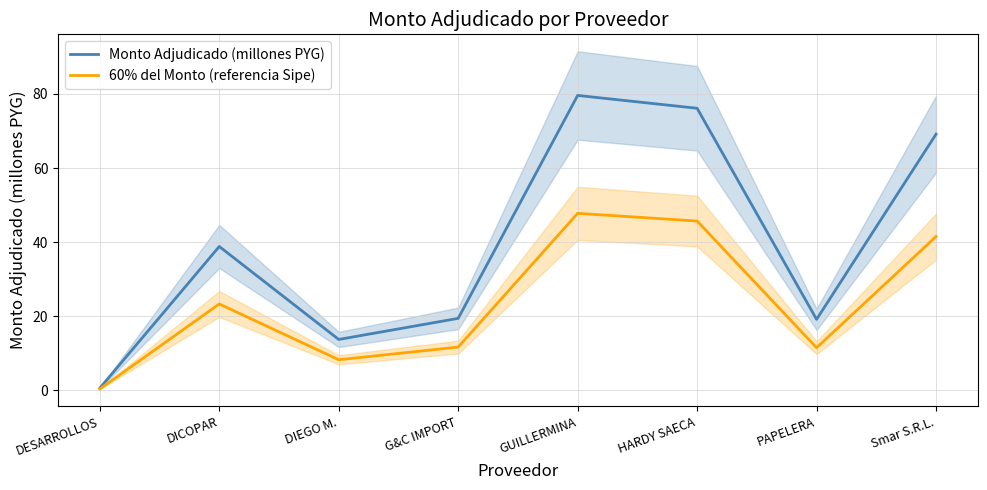

Rank the categories by 60% del Monto (referencia Sipe) value from lowest to highest.

DESARROLLOS, DIEGO M., PAPELERA, G&C IMPORT, DICOPAR, Smar S.R.L., HARDY SAECA, GUILLERMINA